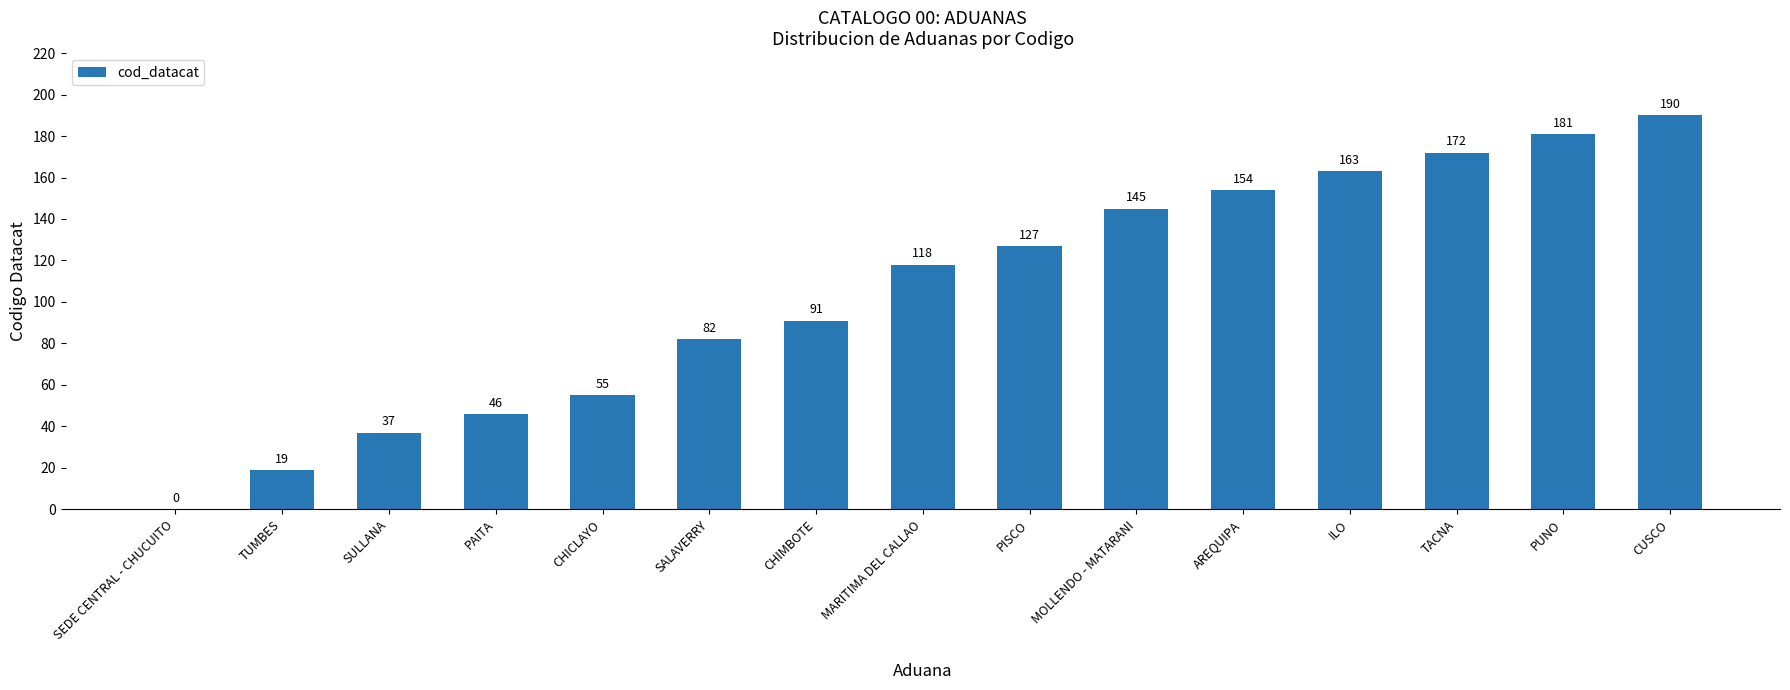

How many values are above zero?

14